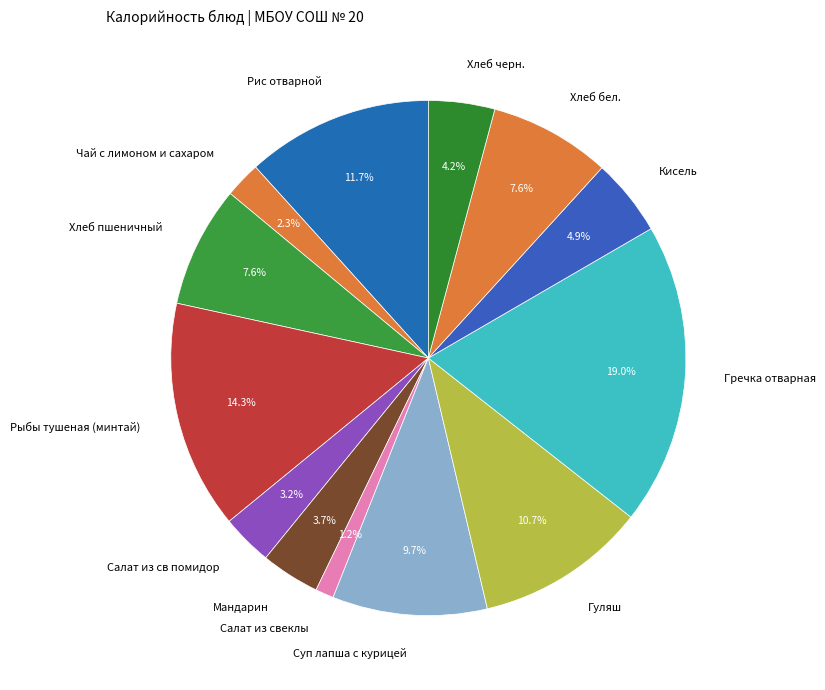

To the nearest percent, what percentage of the pie is Кисель?

5%